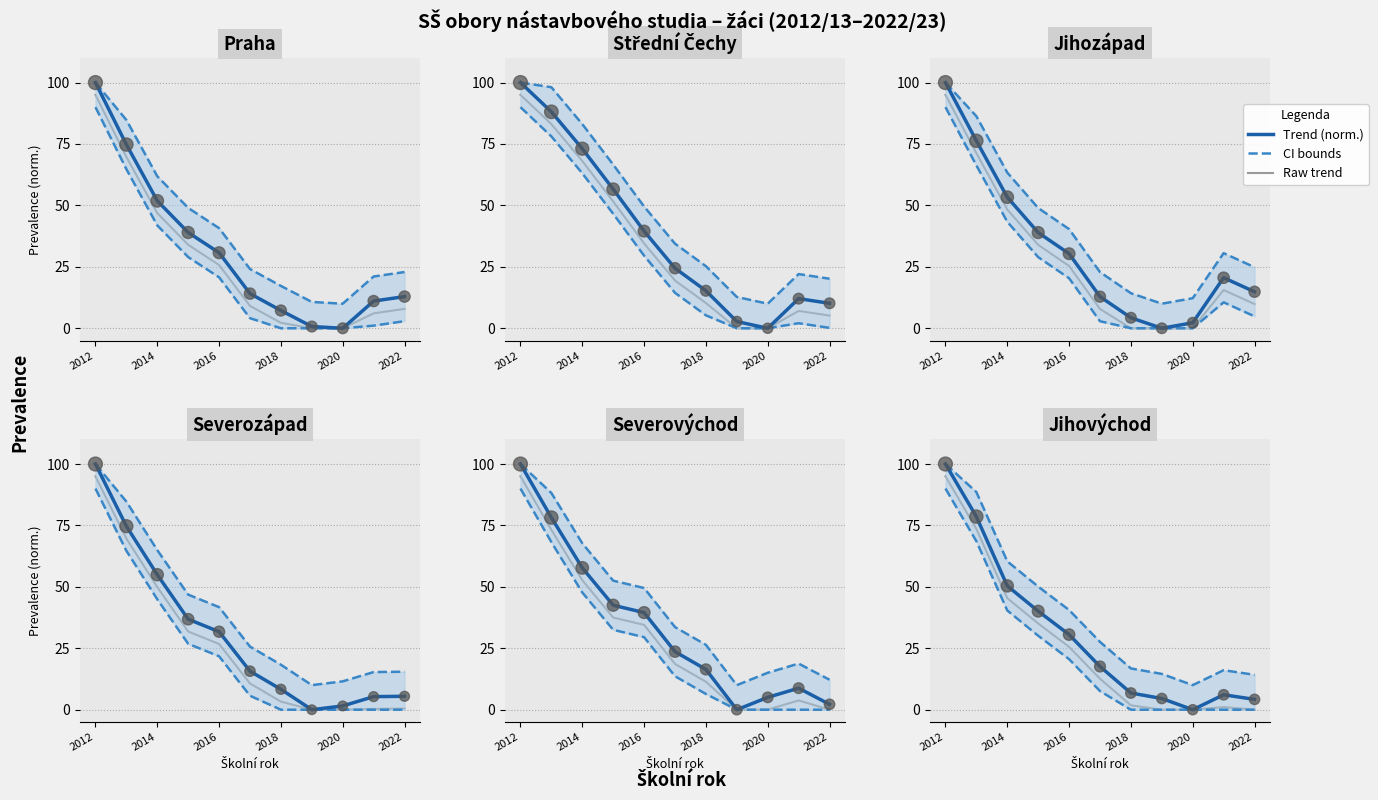

Which series has the largest total across all categories?

Střední Čechy